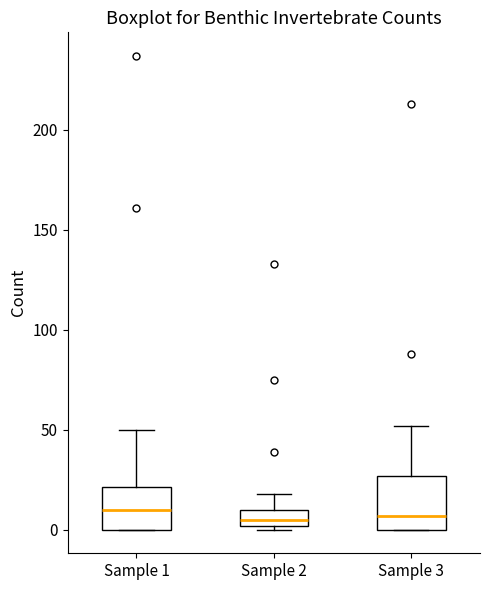

Comparing the boxes themselves (not the whiskers), which one is the tallest?

Sample 3